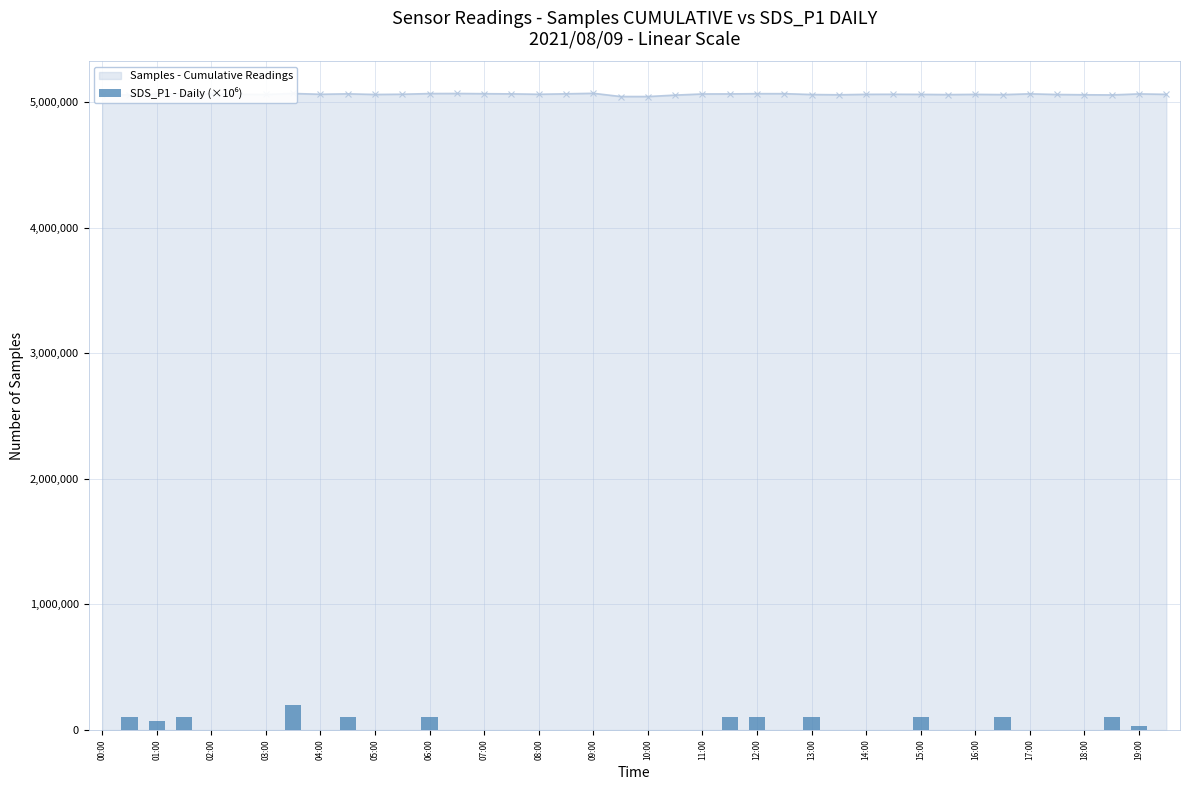

Reading left to right, transcribe all the data shown in this chart.

0	100000	70000	100000	0	0	0	200000	0	100000	0	0	100000	0	0	0	0	0	0	0	0	0	0	100000	100000	0	100000	0	0	0	100000	0	0	100000	0	0	0	100000	30000	0